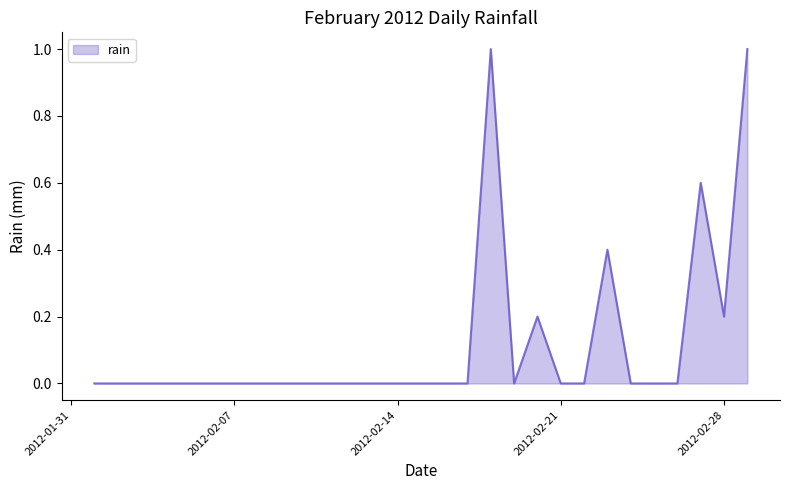

What is the greatest value displayed?

1.0